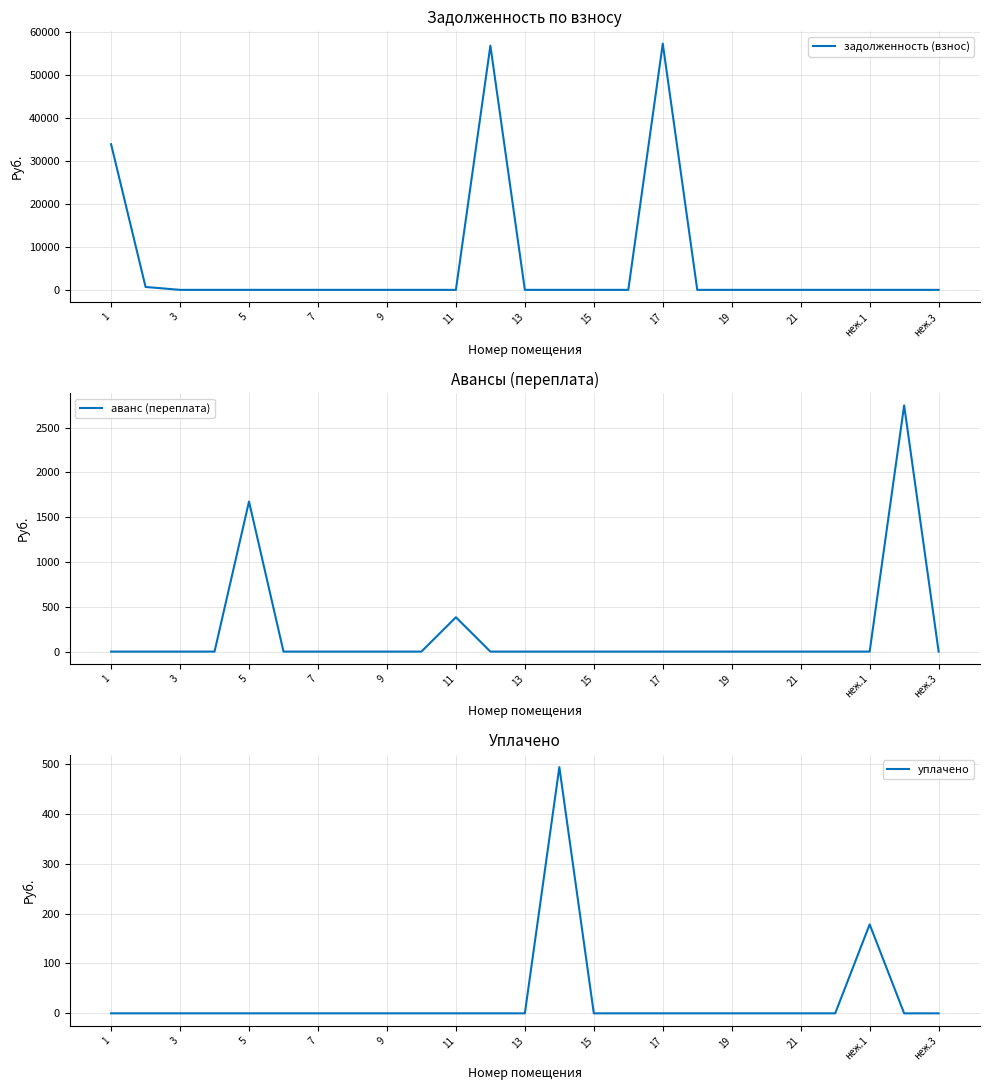

True or false: аванс (переплата) has more than 0 interior local peaks.

True